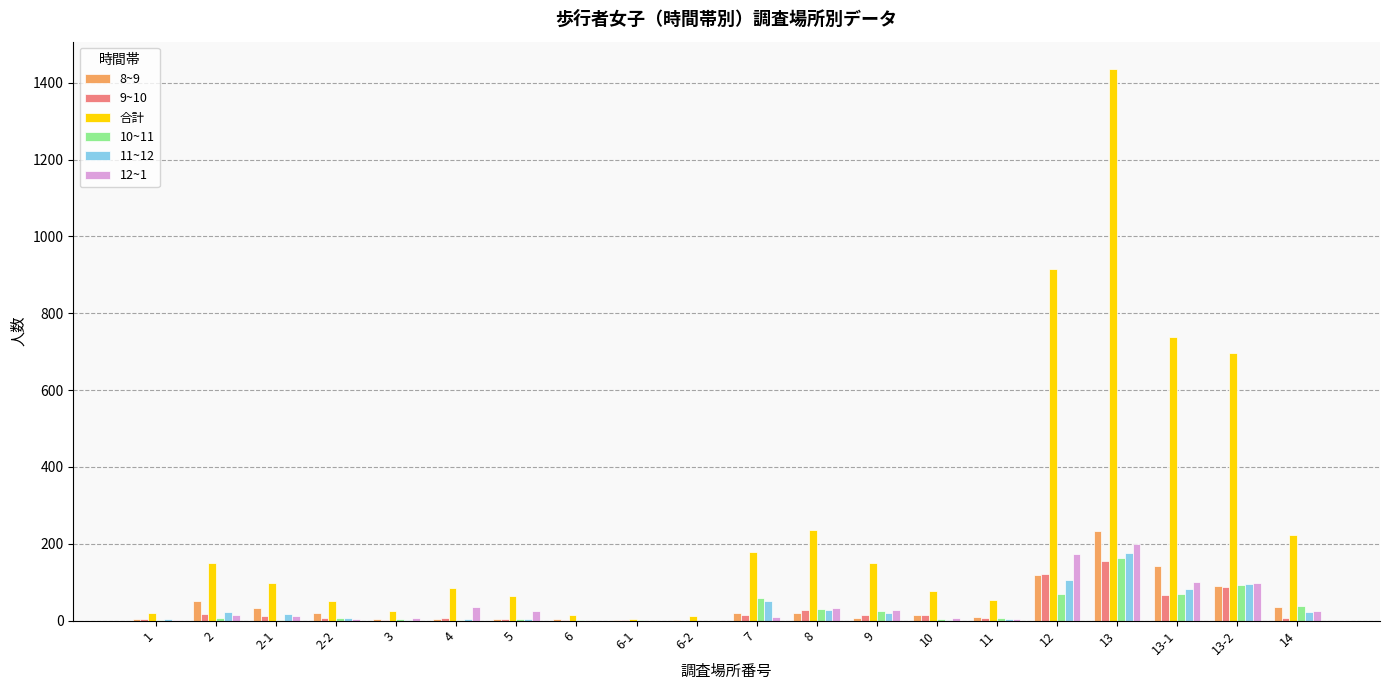

The value of 合計 at 2 is 93. True or false?

False